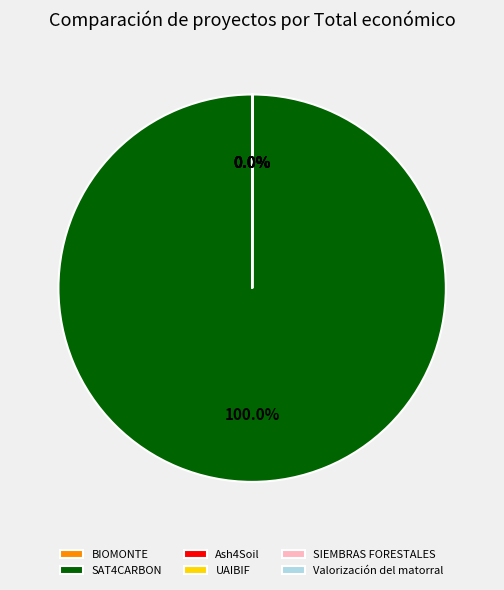

What is the largest slice in the pie chart?

SAT4CARBON